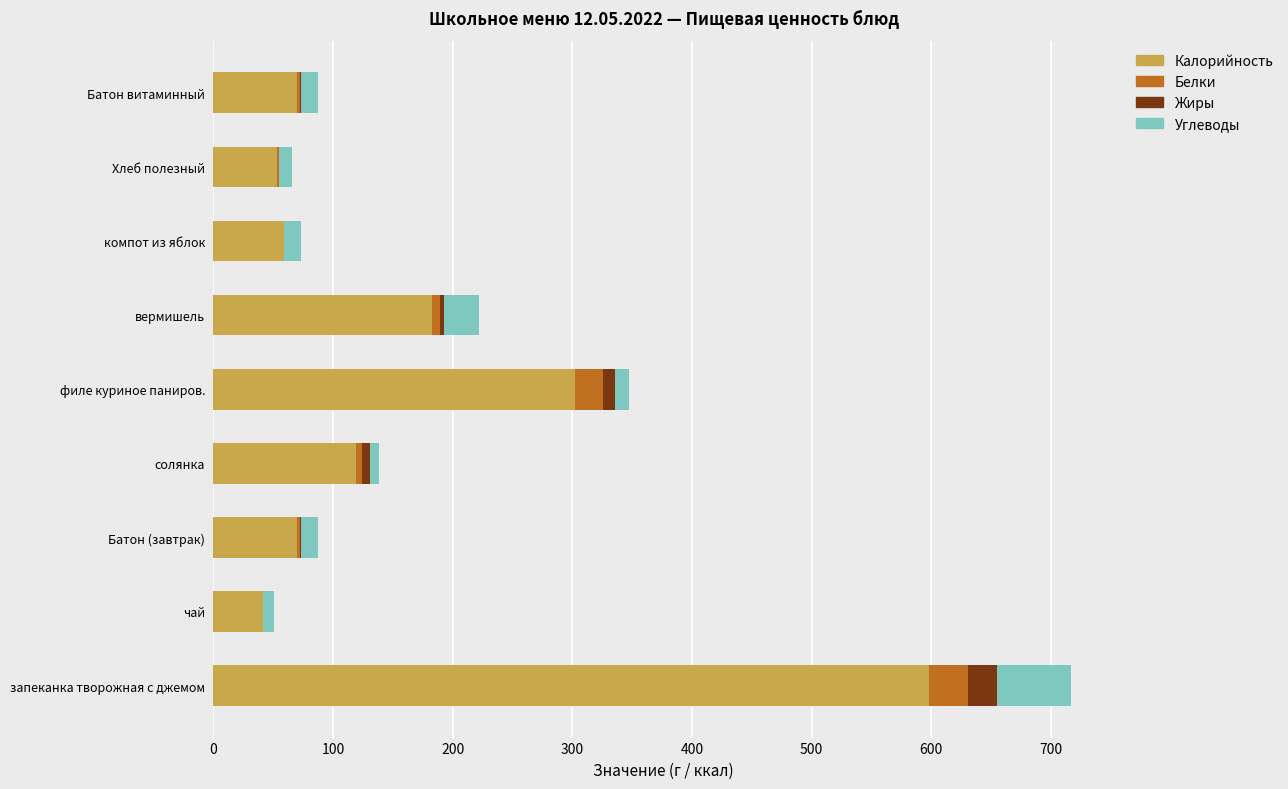

At which category is the sum across all series the highest?

запеканка творожная с джемом